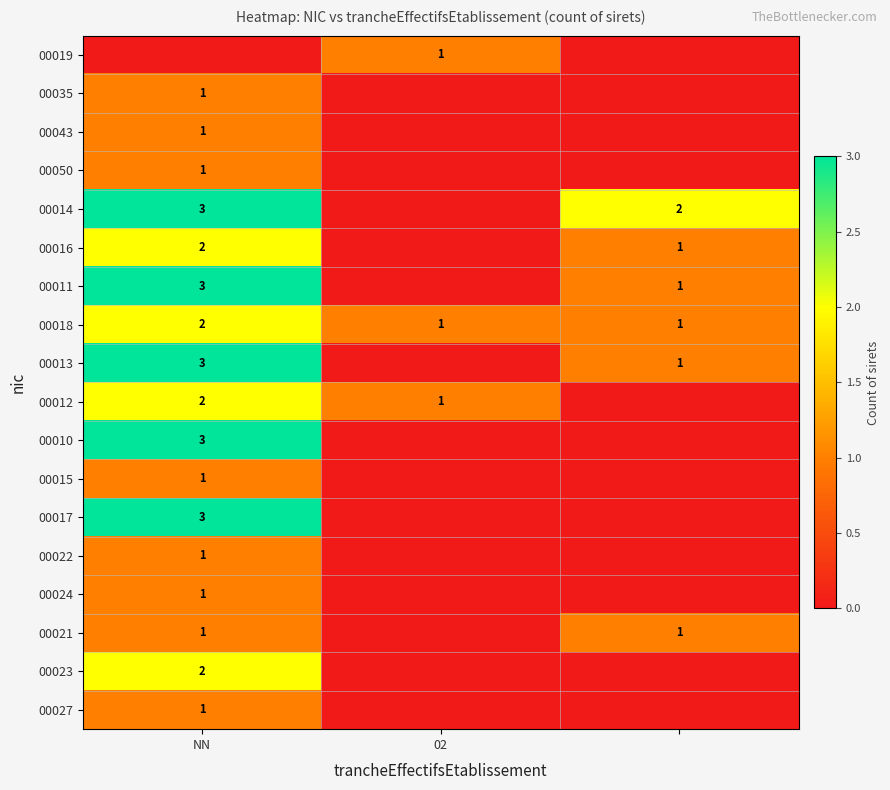

The value of 00016 at NN is 3. True or false?

False